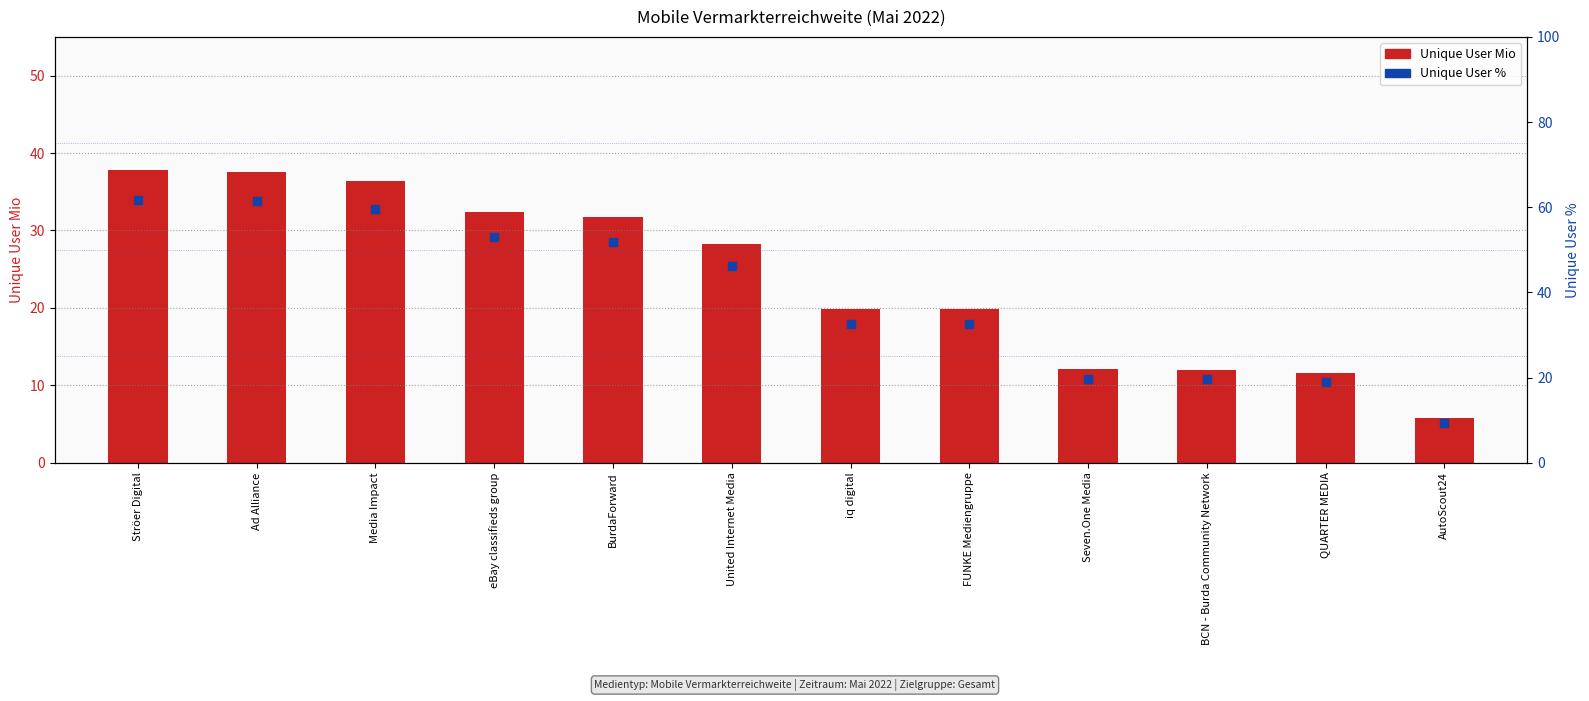

What are all the series names shown in the legend?

Unique User Mio, Unique User %